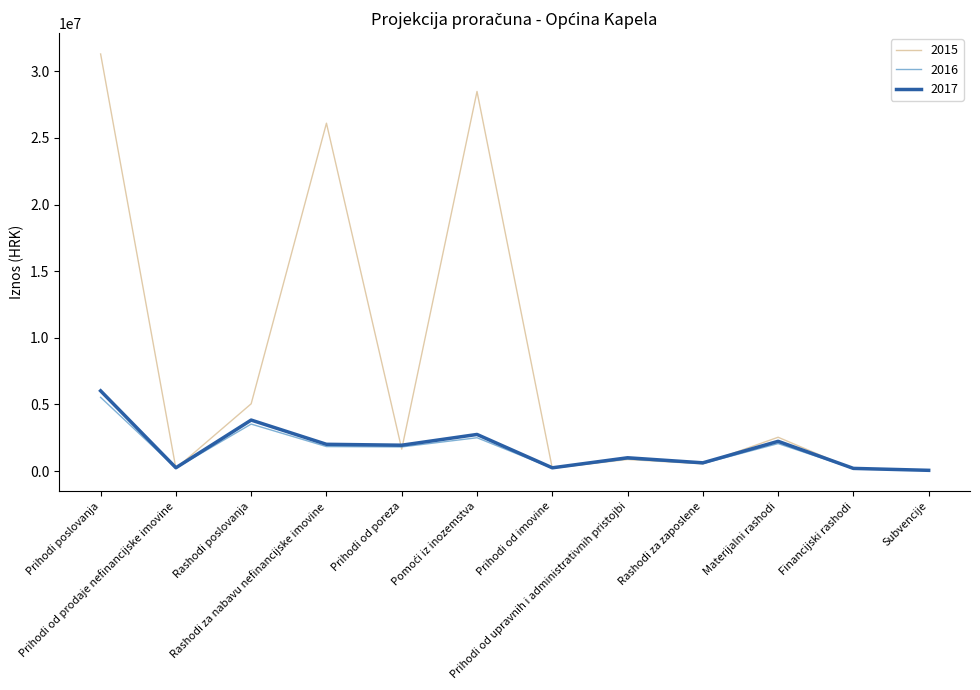

Which series has the largest range (max minus min)?

2015